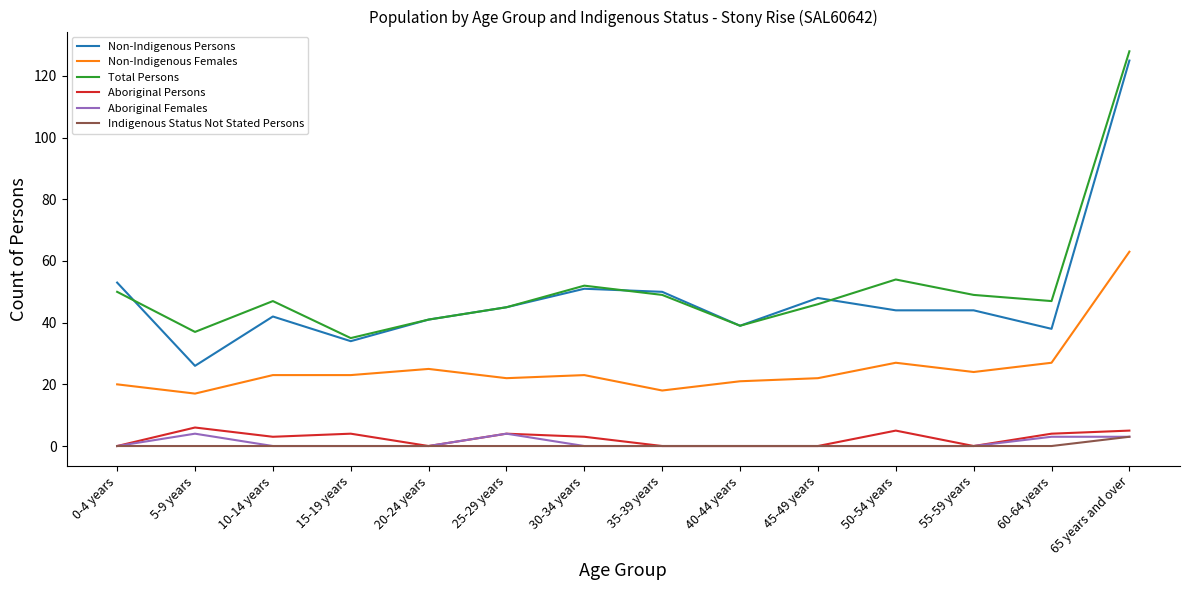

Which label corresponds to the largest value in the chart?

65 years and over